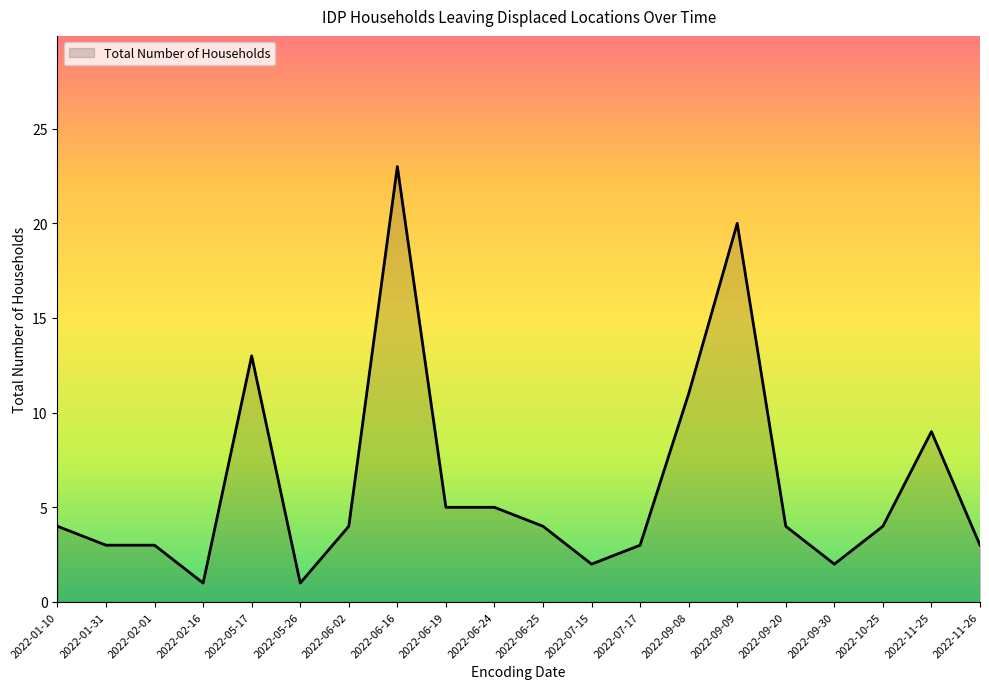

Between 2022-01-10 and 2022-06-24, which is larger?

2022-06-24